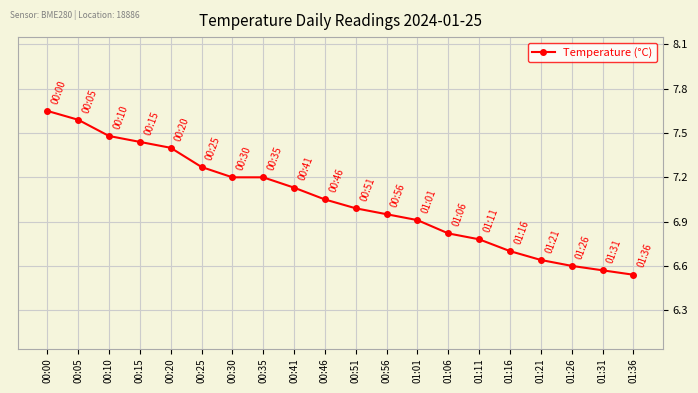

Which has a higher value, 00:51 or 00:15?

00:15